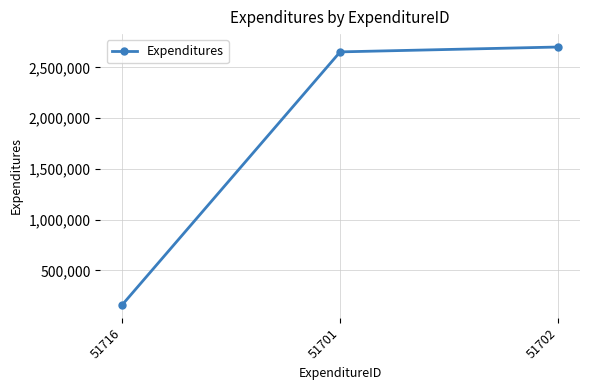

What is the difference between the values at 51702 and 51701?

48000